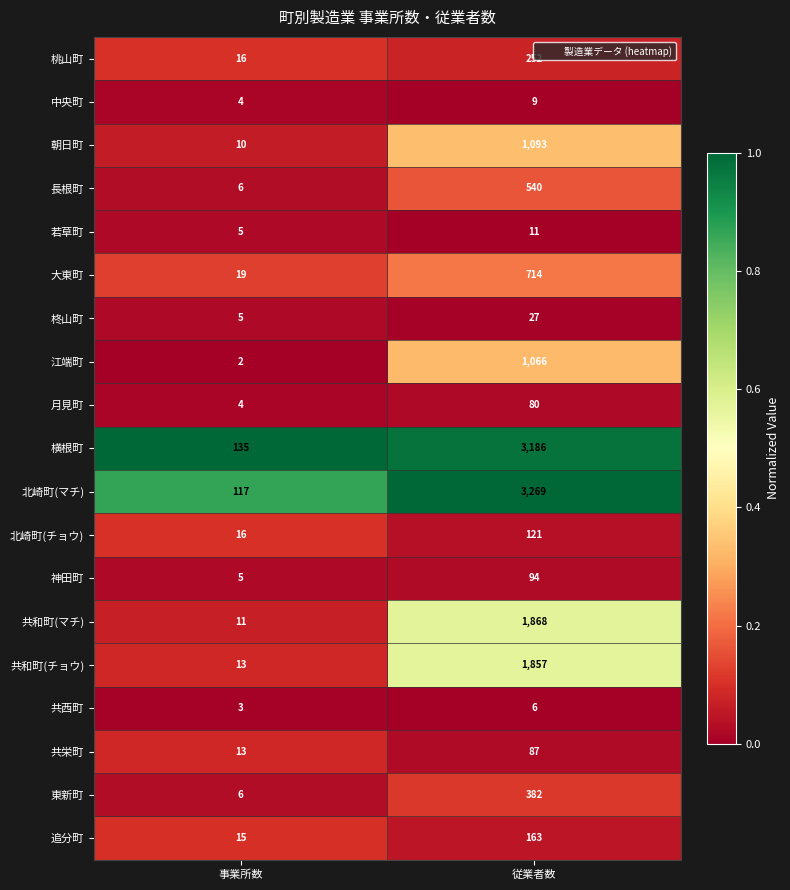

What is the total value across all series at 従業者数?

14825